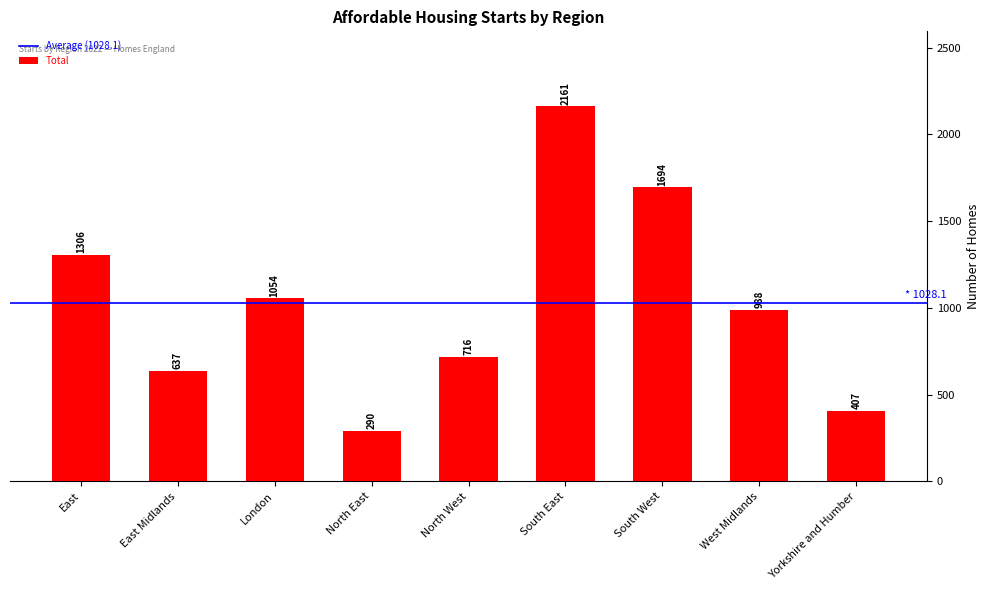

How many data points does each series have?

9